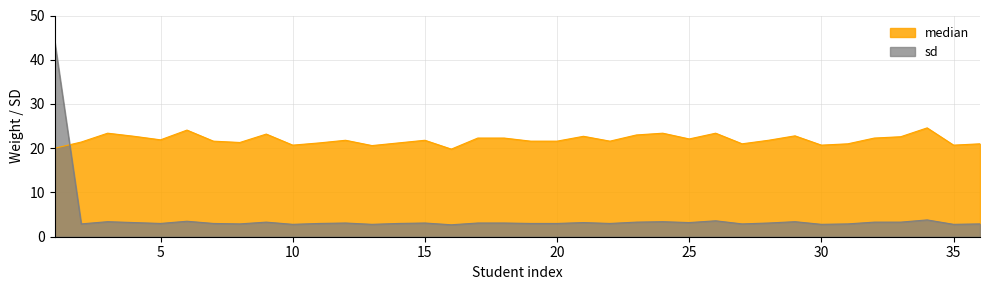

In sd, how many points are lower than both neighbors (excluding endpoints)?

11